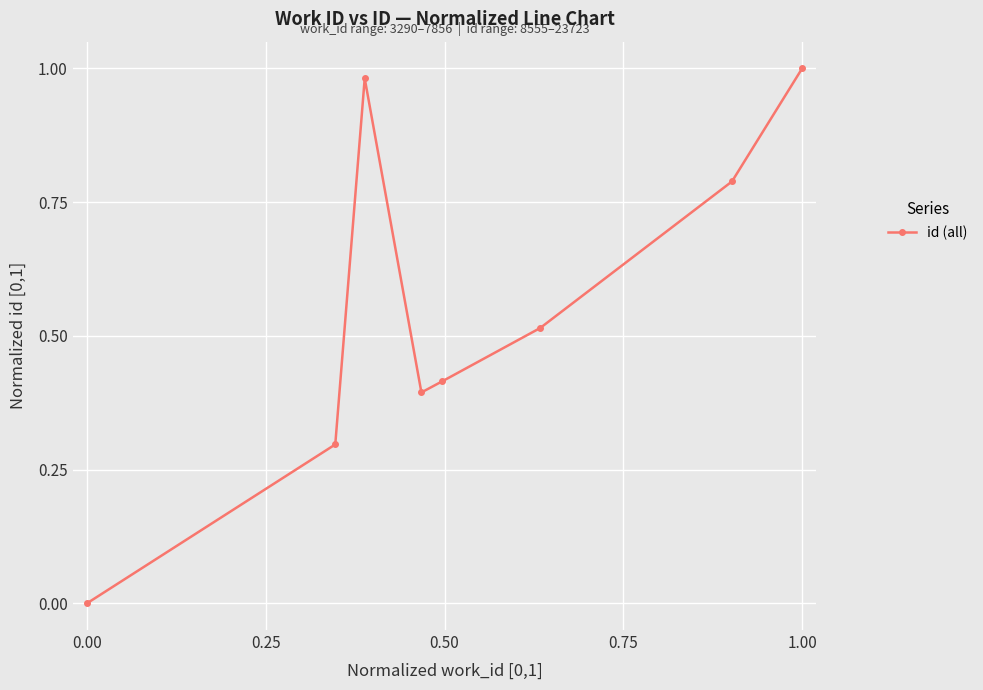

How many lines are shown in the chart?

1